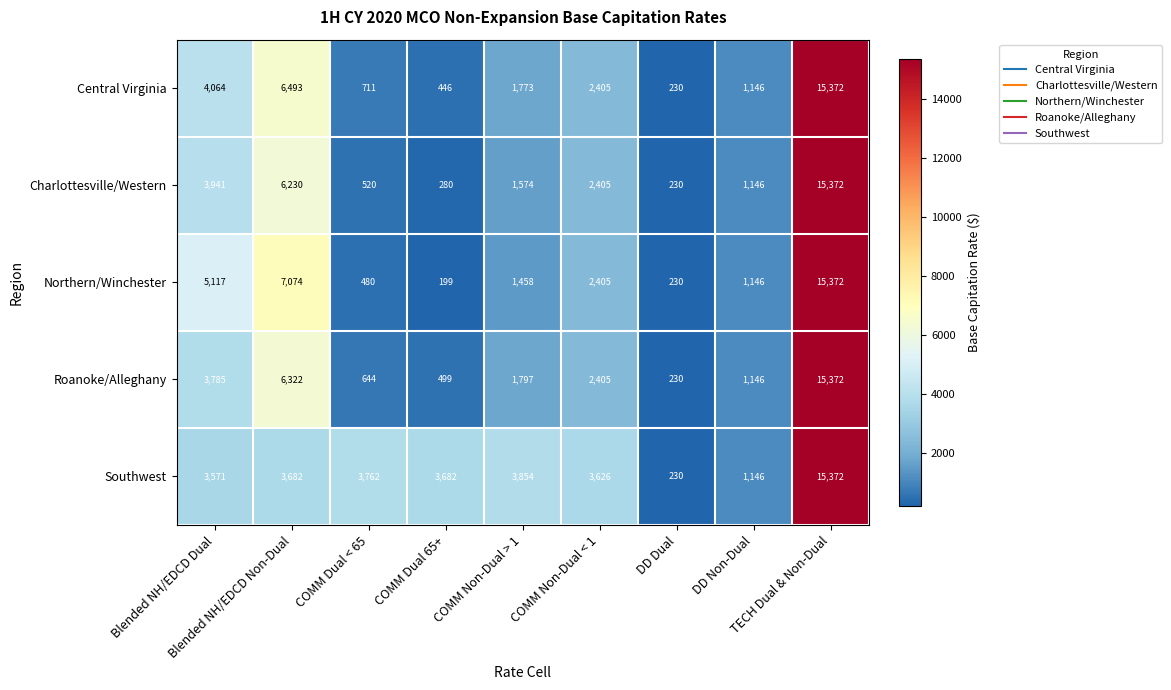

What is the average value of the Charlottesville/Western series?

3522